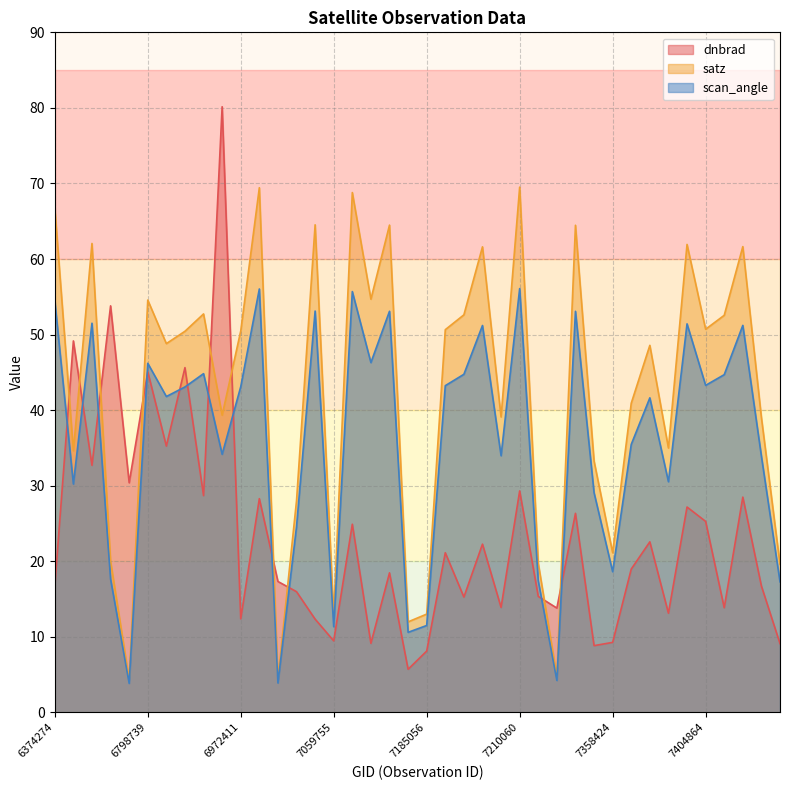

Does the chart have visible grid lines?

Yes